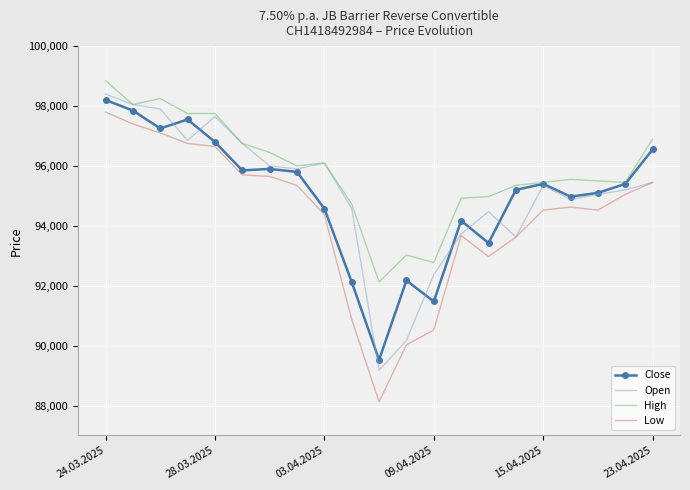

Which series has the largest total across all categories?

High